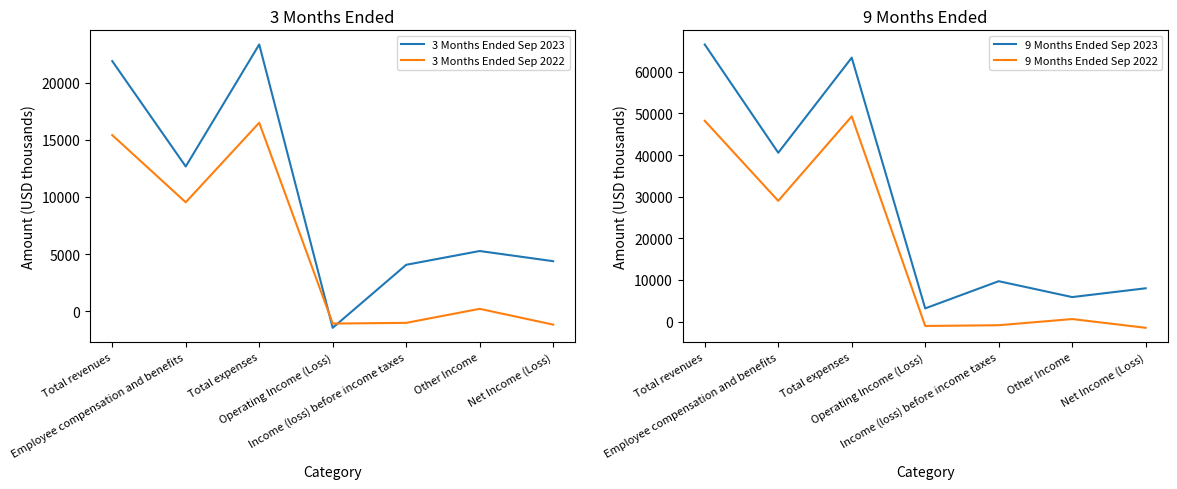

How many positive values does the 9 Months Ended Sep 2022 series have?

4